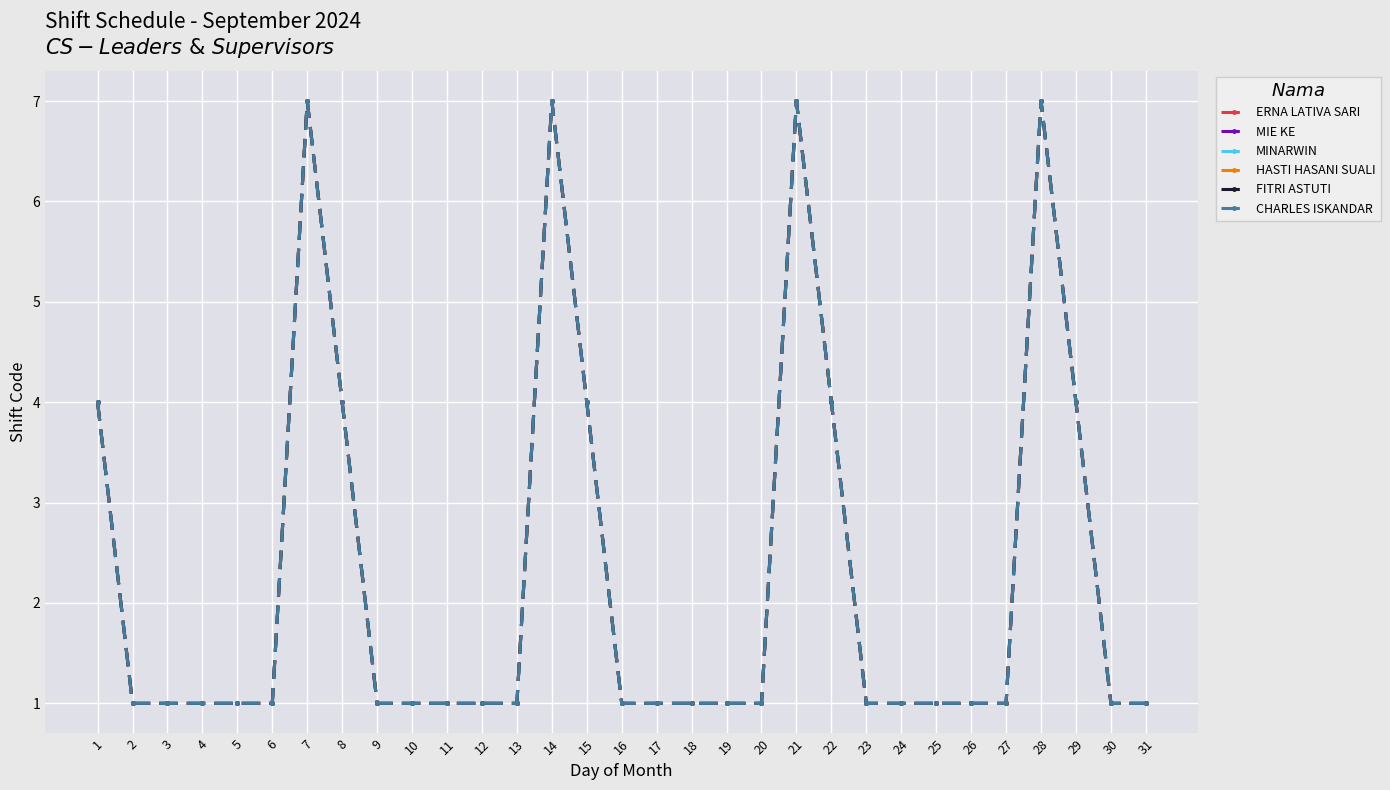

True or false: HASTI HASANI SUALI has more than 1 points higher than both neighbors.

True